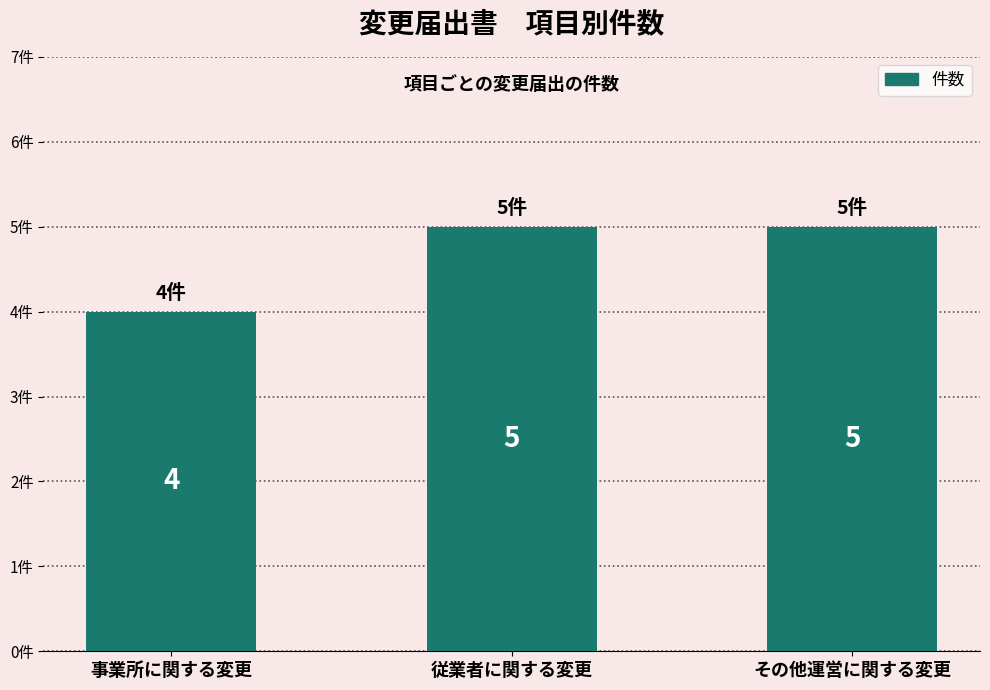

What is the sum of all values?

14